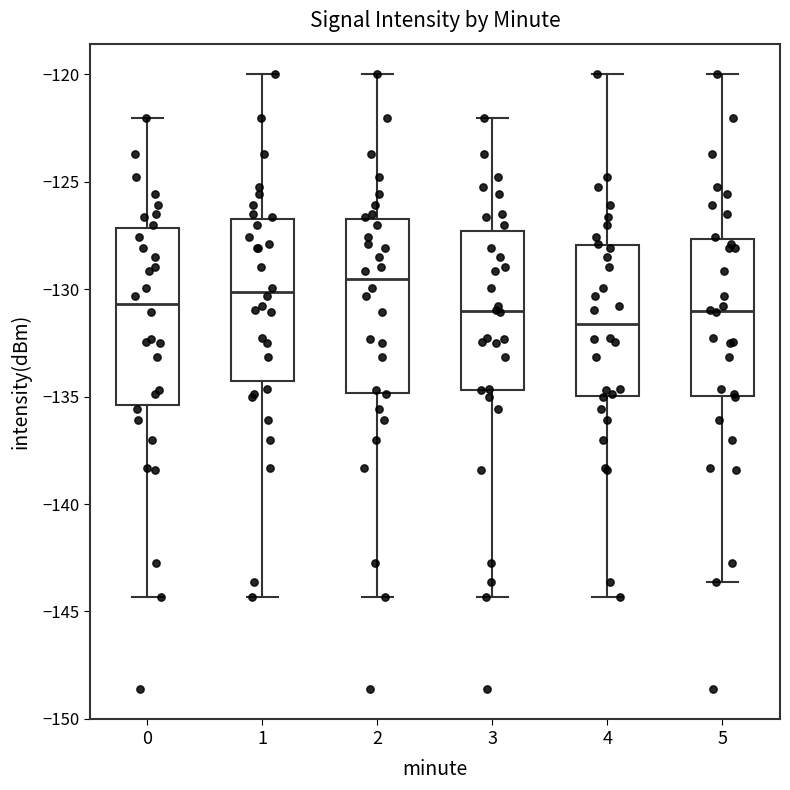

Reading left to right, read every box against the y-axis: the position of its median line, the range the box covers, and the ends of its whiskers. The values are not printed on the chart, so give them approximately, as read against the axis.

0: median -130.5, box -135.5 to -127.0, whiskers -144.5 to -122.0
1: median -130.0, box -134.5 to -126.5, whiskers -144.5 to -120.0
2: median -129.5, box -135.0 to -126.5, whiskers -144.5 to -120.0
3: median -131.0, box -134.5 to -127.5, whiskers -144.5 to -122.0
4: median -131.5, box -135.0 to -128.0, whiskers -144.5 to -120.0
5: median -131.0, box -135.0 to -127.5, whiskers -143.5 to -120.0